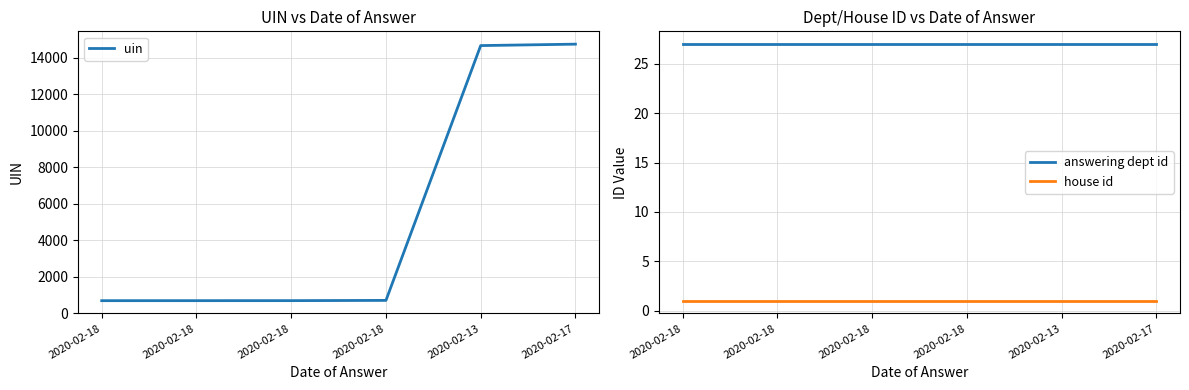

Which series has the largest range (max minus min)?

uin